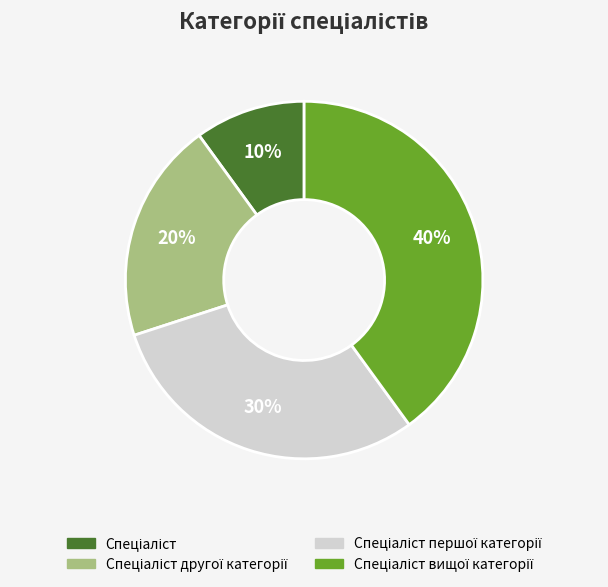

Does any single category account for the majority?

No